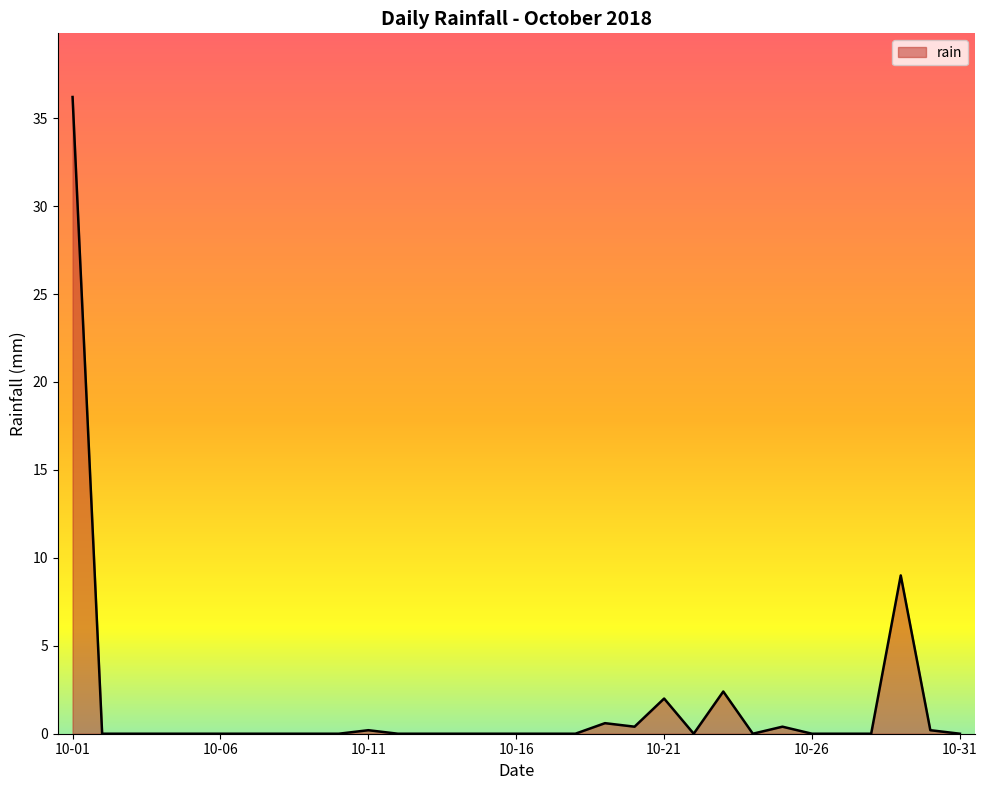

Does the chart have visible grid lines?

No